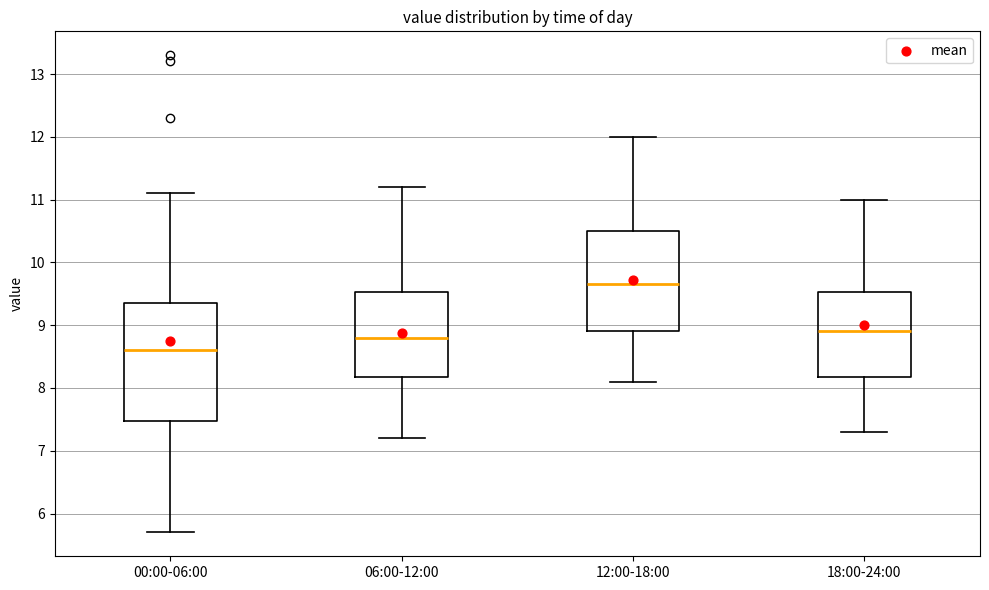

Comparing the boxes themselves (not the whiskers), which one is the tallest?

00:00-06:00